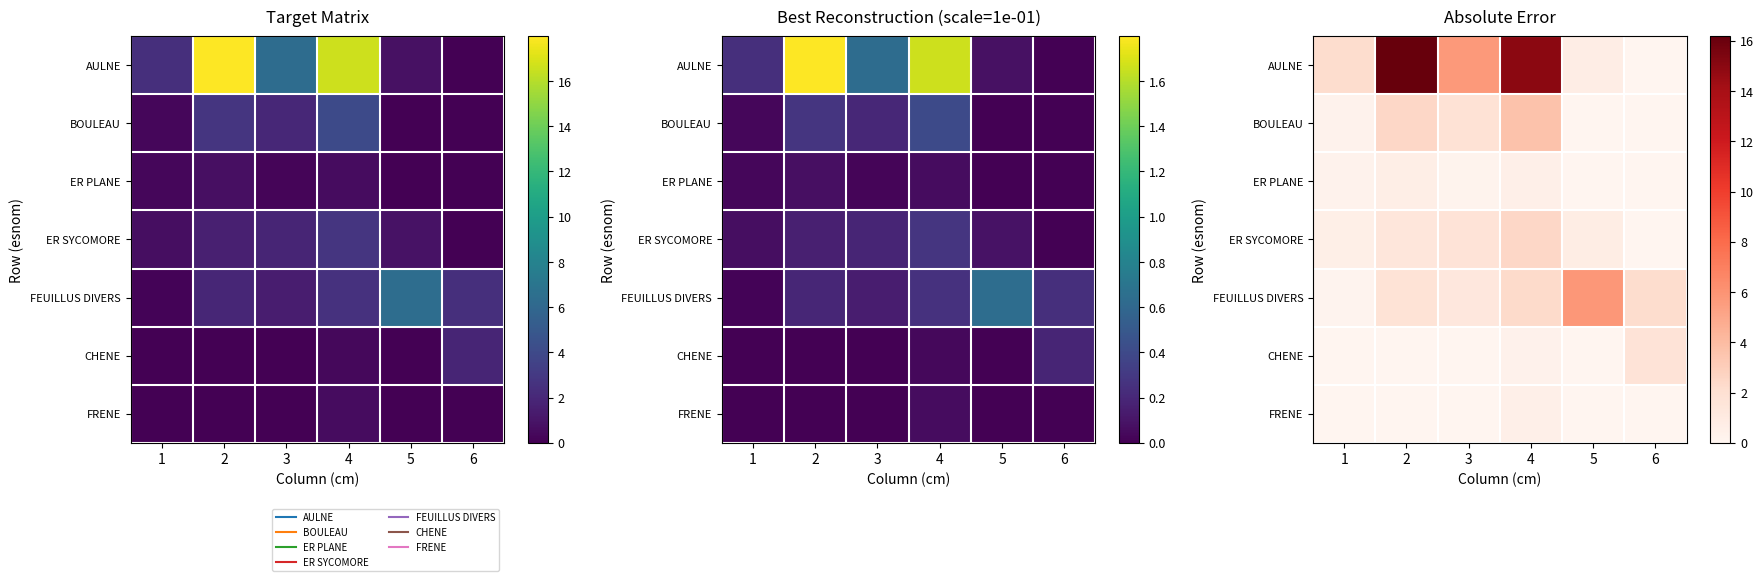

What is the greatest value displayed?

16.2